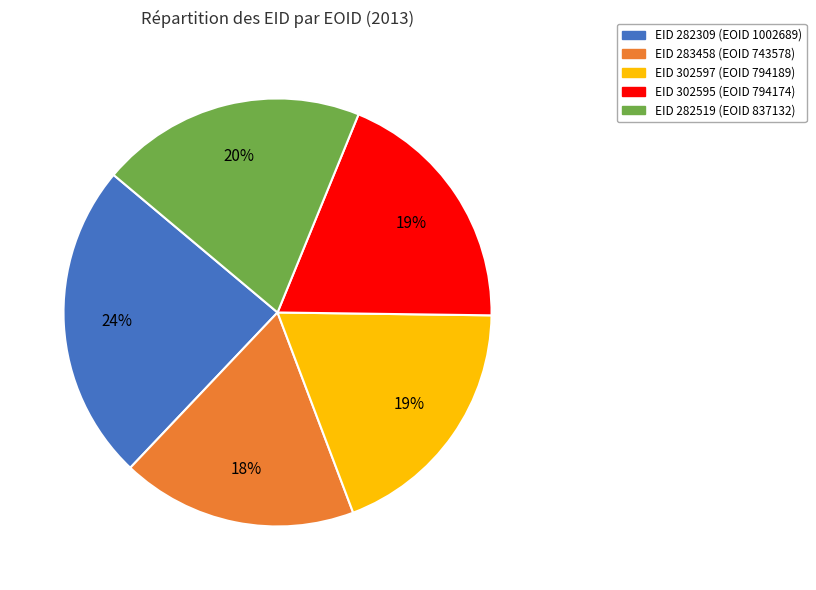

To the nearest percent, what is the difference between the largest and smallest slice percentages?

6%